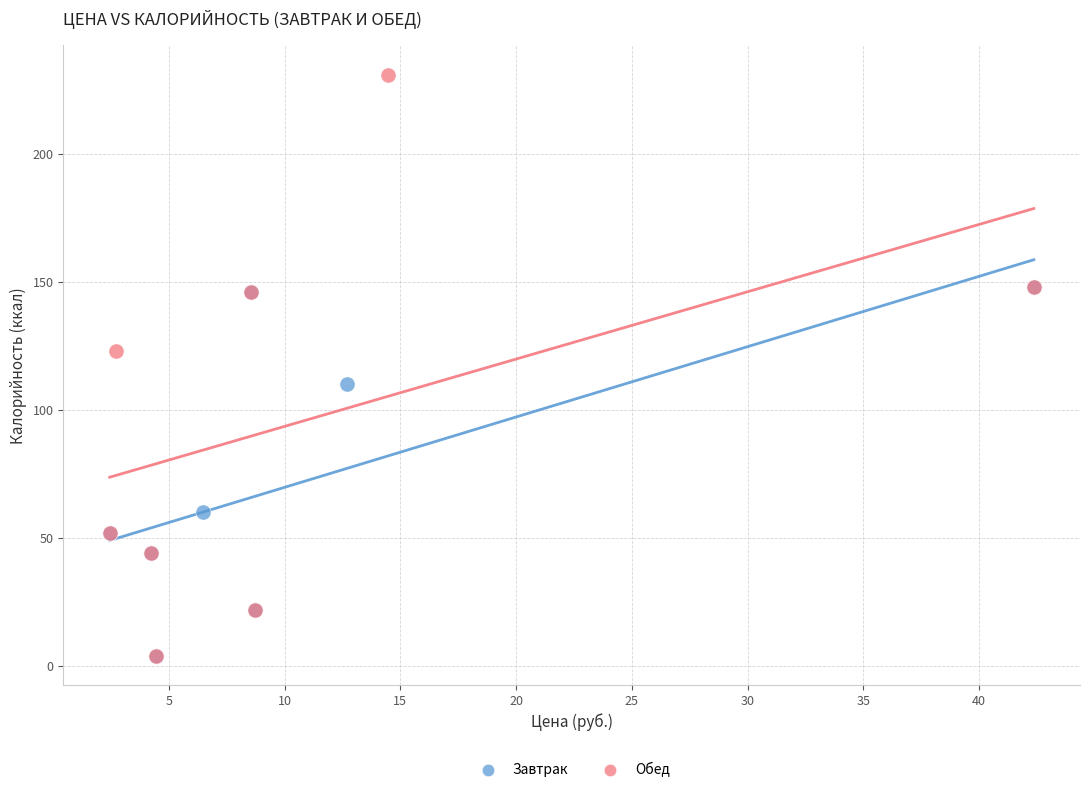

What are all the series names shown in the legend?

Завтрак, Обед